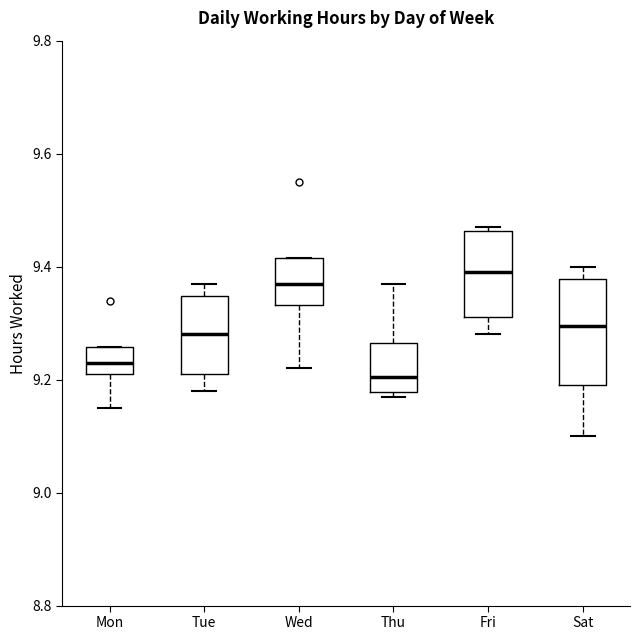

Reading left to right, read every box against the y-axis: the position of its median line, the range the box covers, and the ends of its whiskers. The values are not printed on the chart, so give them approximately, as read against the axis.

Mon: median 9.24, box 9.22 to 9.26, whiskers 9.16 to 9.26
Tue: median 9.28, box 9.22 to 9.34, whiskers 9.18 to 9.38
Wed: median 9.38, box 9.34 to 9.42, whiskers 9.22 to 9.42
Thu: median 9.20, box 9.18 to 9.26, whiskers 9.18 (just below the box's lower edge) to 9.38
Fri: median 9.40, box 9.32 to 9.46, whiskers 9.28 to 9.48
Sat: median 9.30, box 9.20 to 9.38, whiskers 9.10 to 9.40